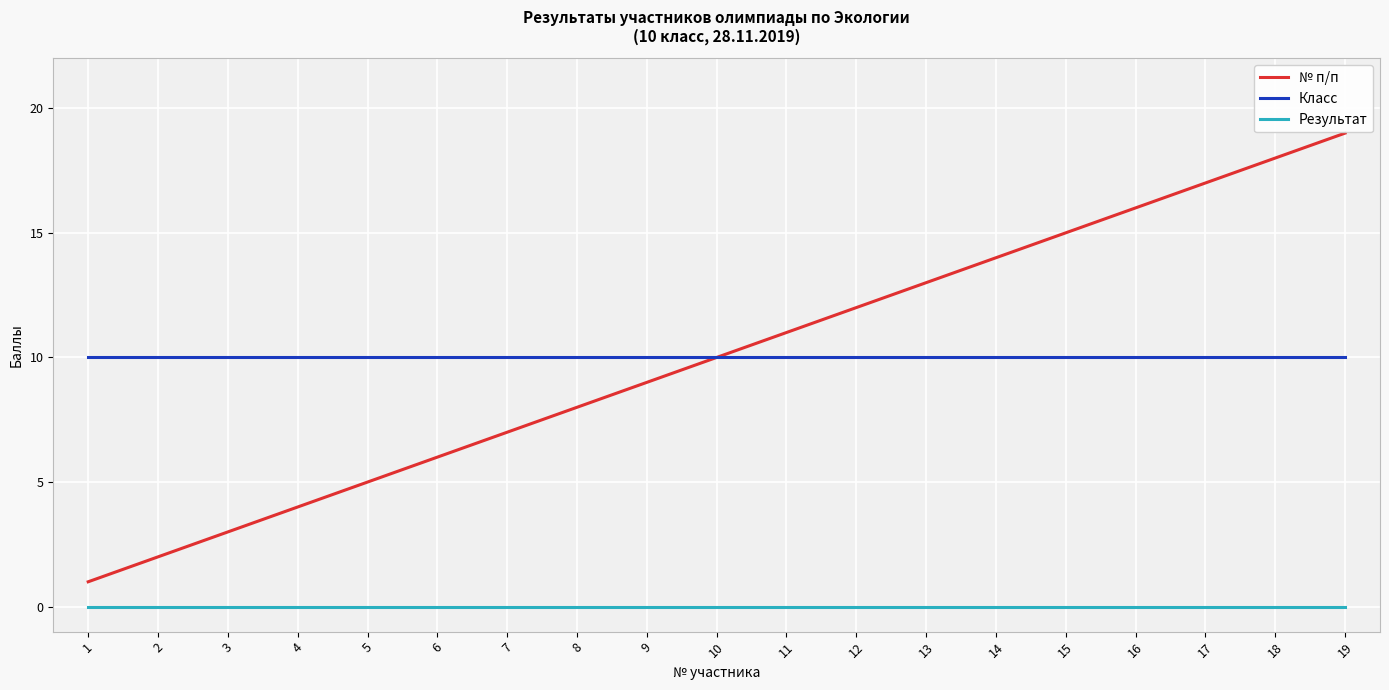

Which series changed the most between 4 and 19?

№ п/п